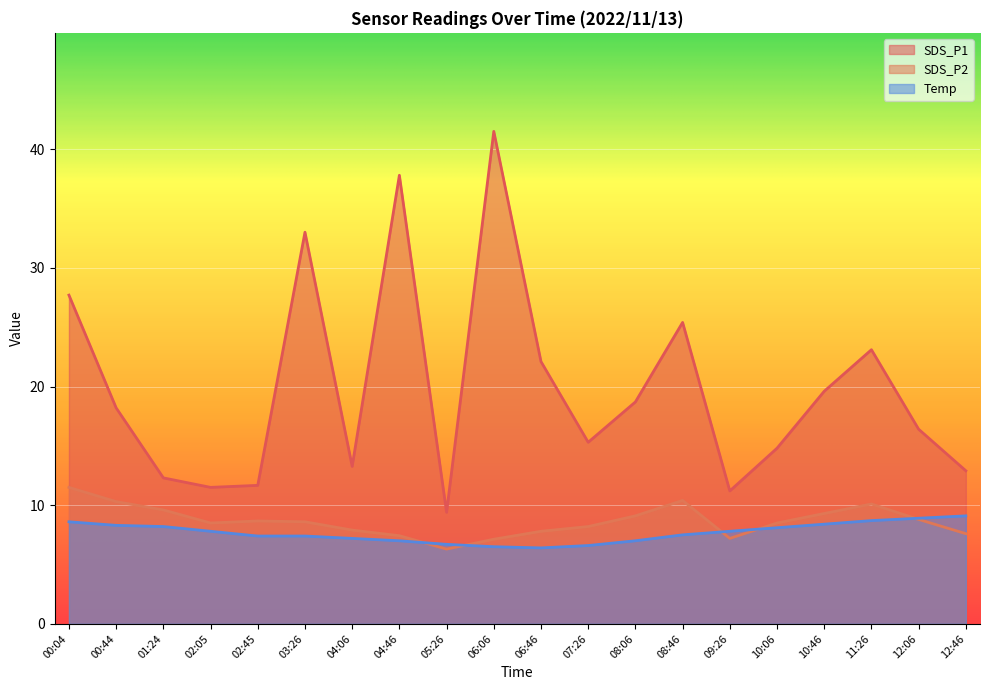

Which series has the largest total across all categories?

SDS_P1